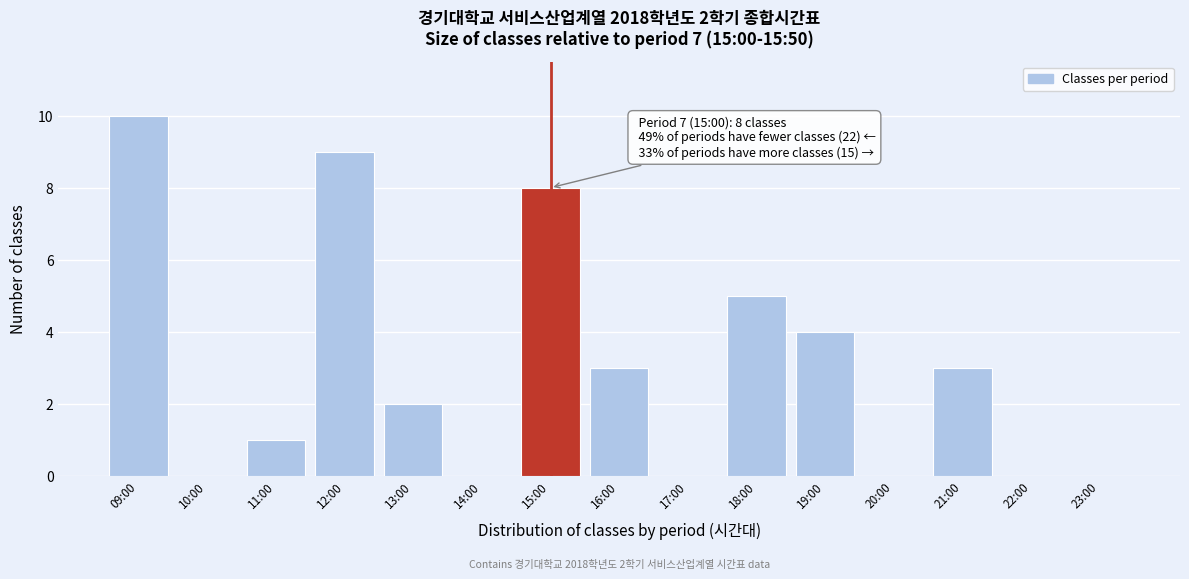

Reading left to right, transcribe all the data shown in this chart.

09:00=10	10:00=0	11:00=1	12:00=9	13:00=2	14:00=0	15:00=8	16:00=3	17:00=0	18:00=5	19:00=4	20:00=0	21:00=3	22:00=0	23:00=0